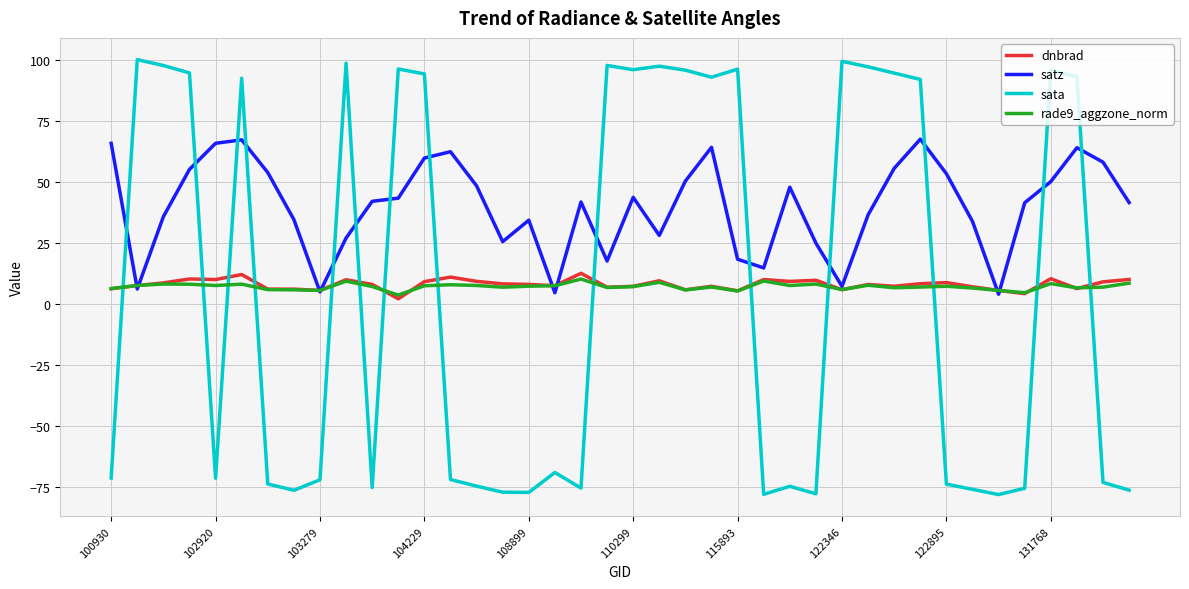

Which series has the largest range (max minus min)?

sata